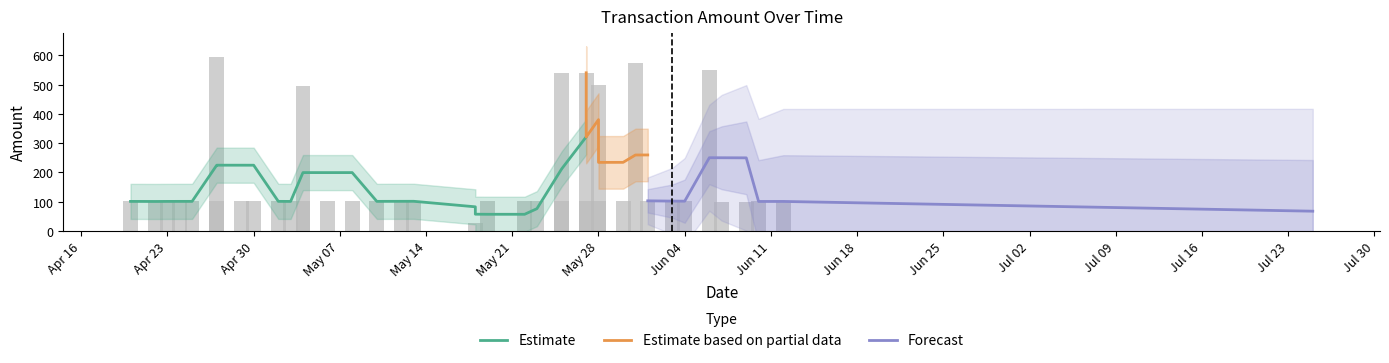

The value at 11 is 303.9. True or false?

False